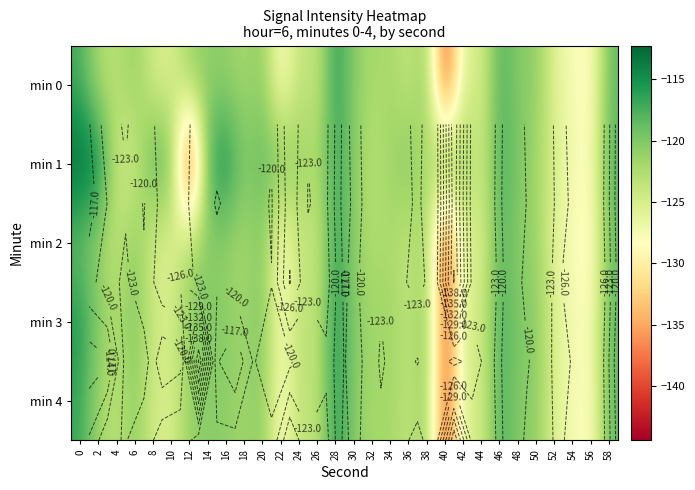

What is the difference between the min 0 values at 44 and 26?

1.3